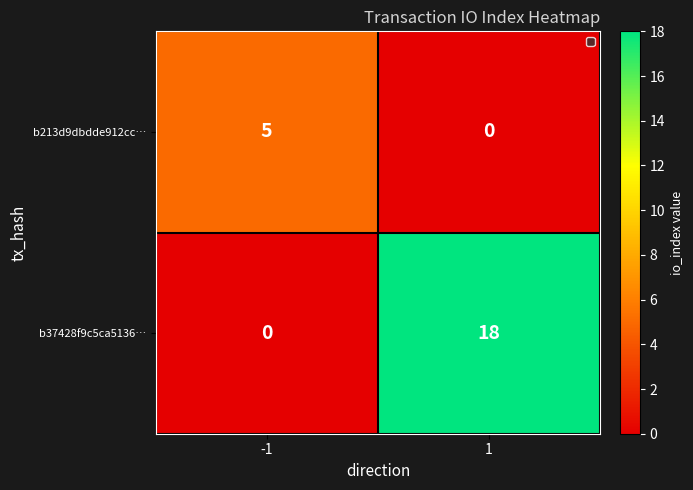

What is the difference between the maximum and minimum values in the b213d9dbdde912cc… series?

5